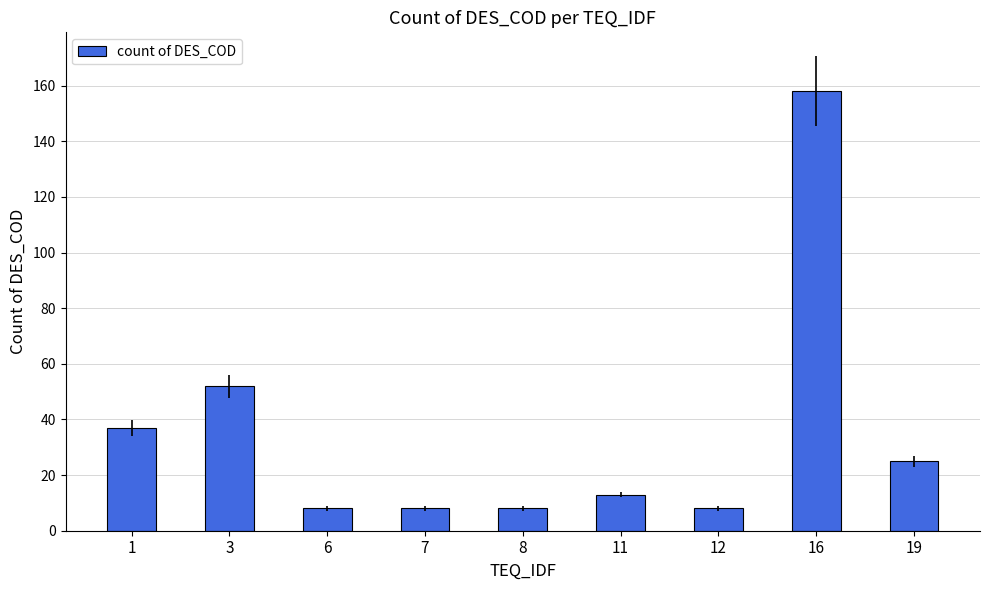

What is the approximate value at 16, to the nearest 5?

160